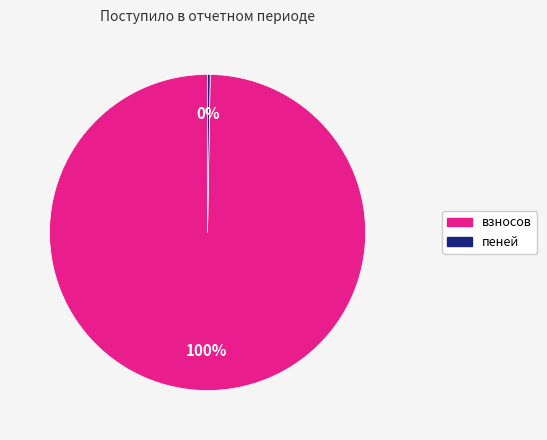

What is the largest slice in the pie chart?

взносов